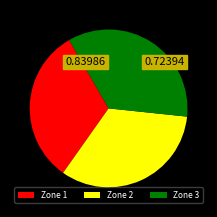

Which slice is the smallest?

Zone 1